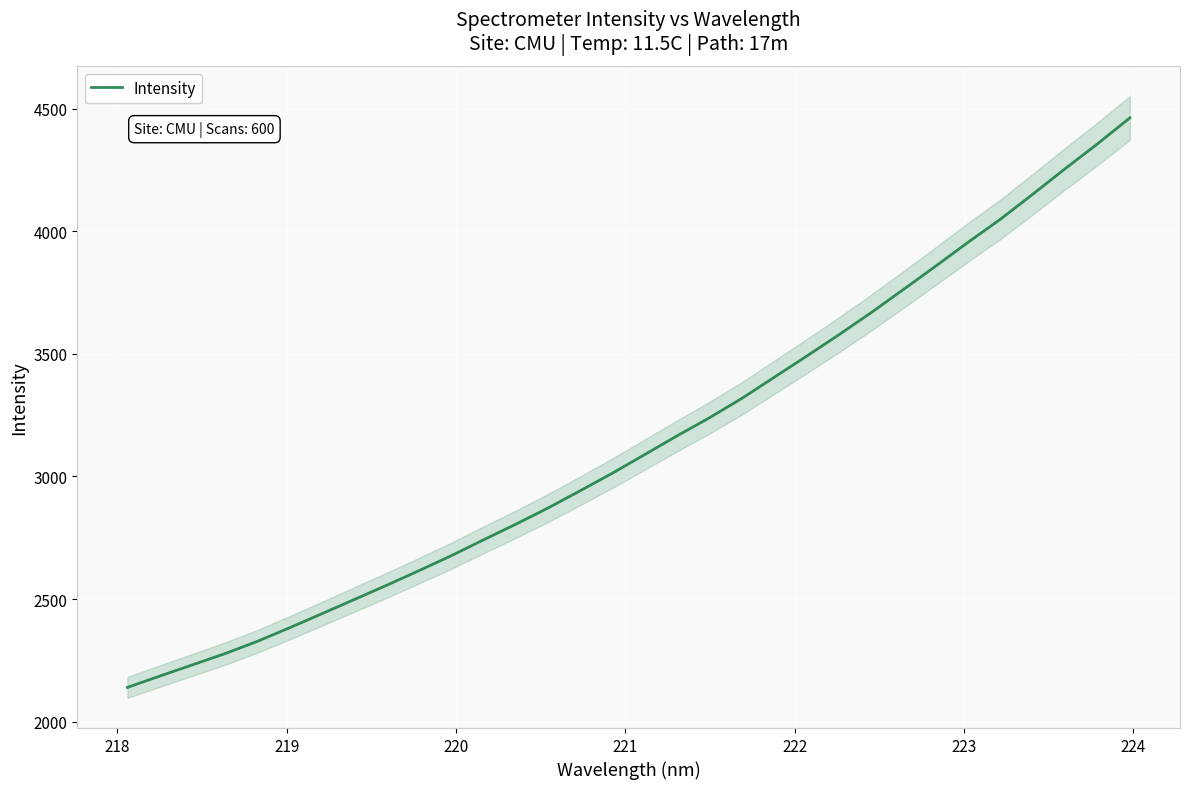

What is the lowest value of the Intensity series?

2139.6